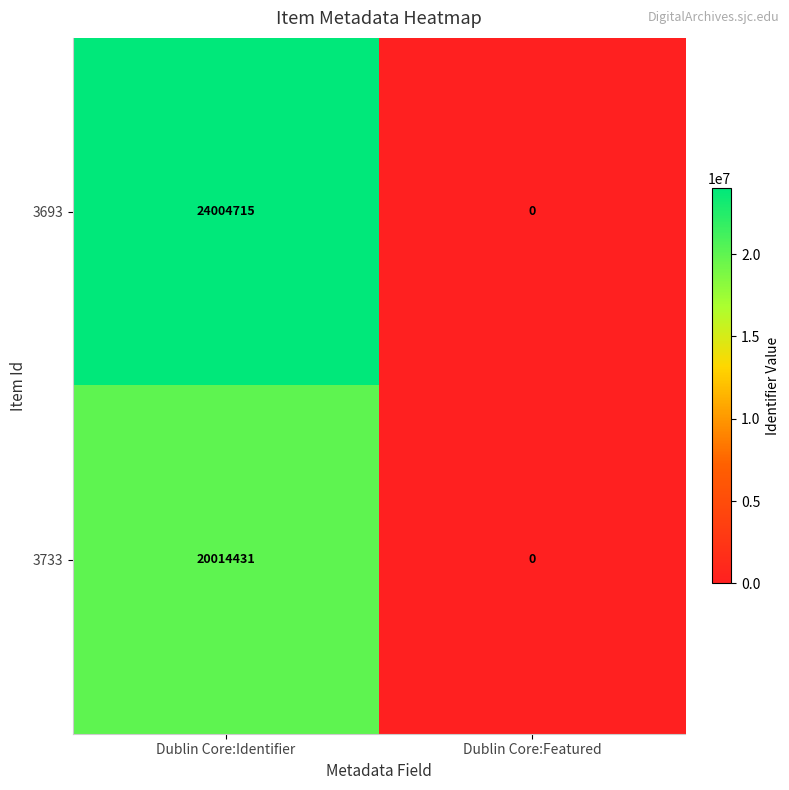

What is the difference between the 3693 values at Dublin Core:Featured and Dublin Core:Identifier?

24004715